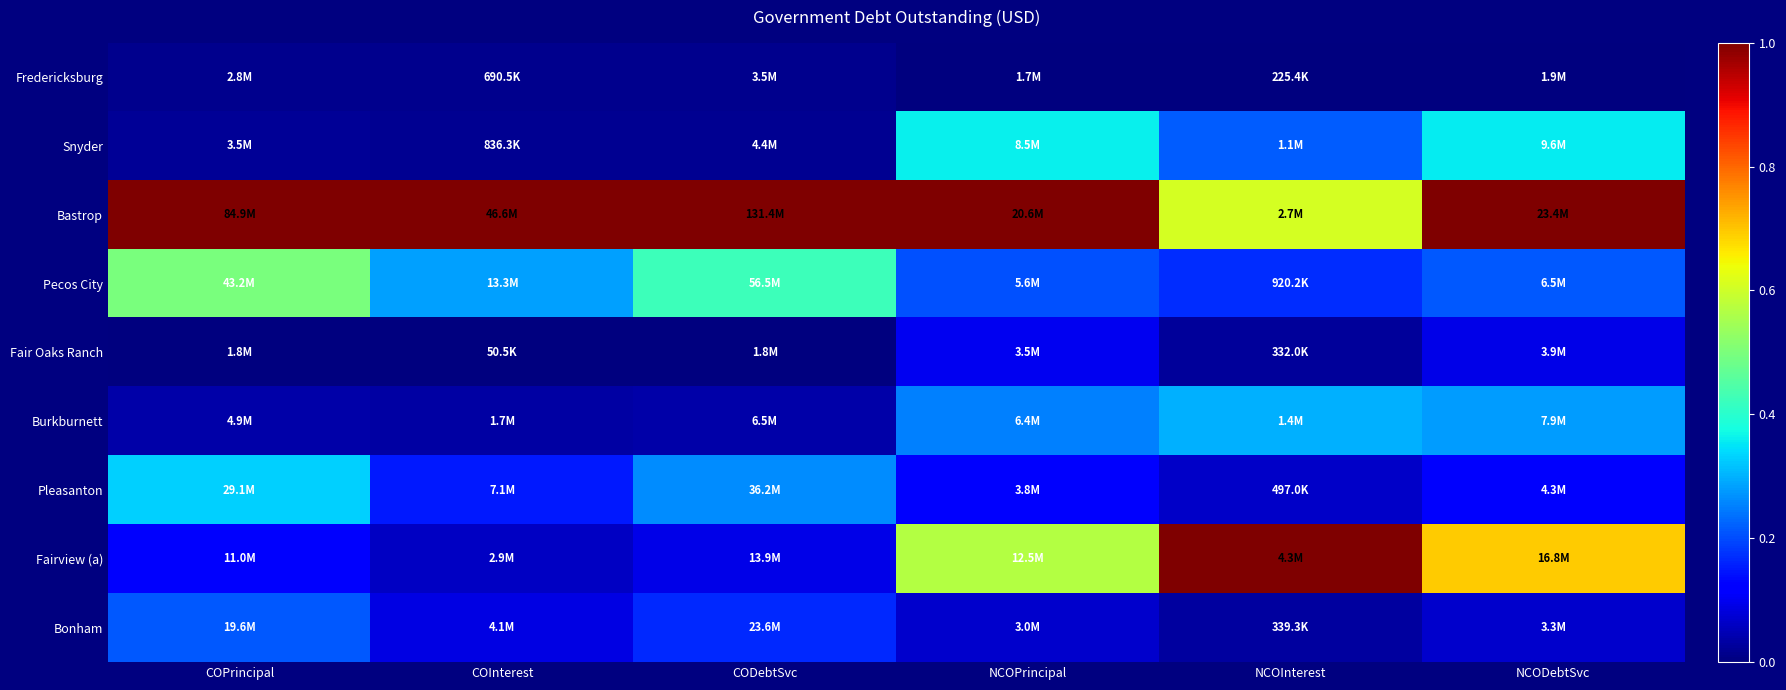

Which has a higher value, NCOPrincipal or NCODebtSvc?

NCOPrincipal